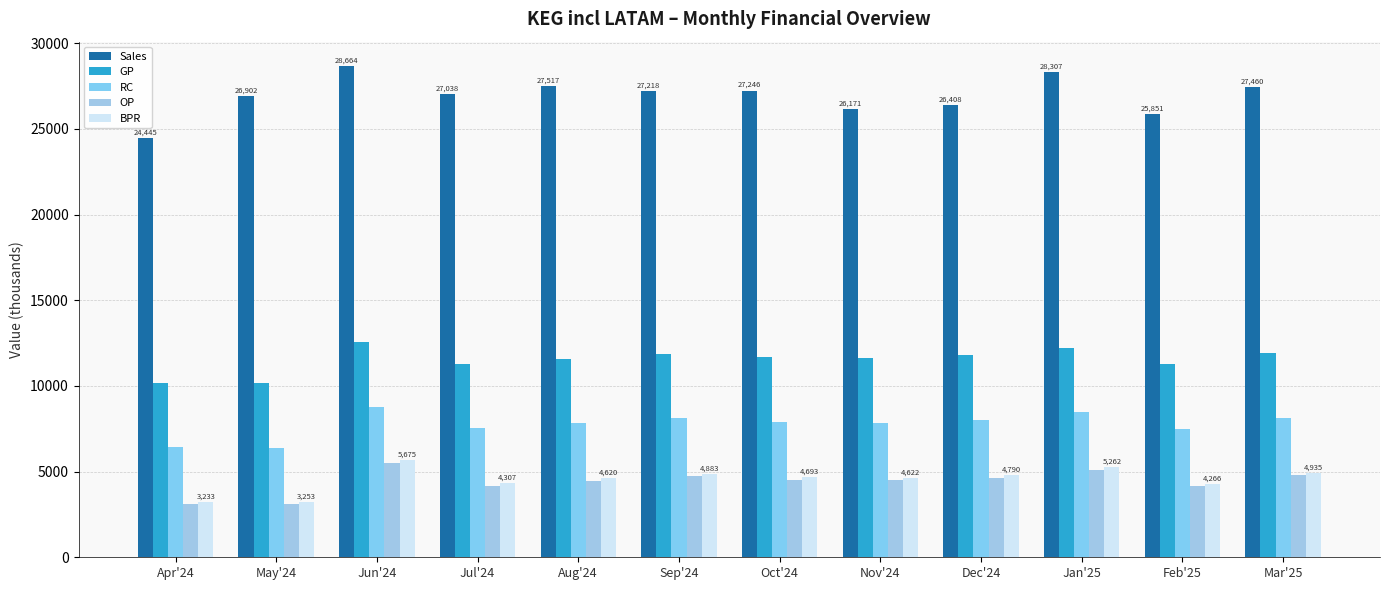

Does the chart contain stacked bars?

No